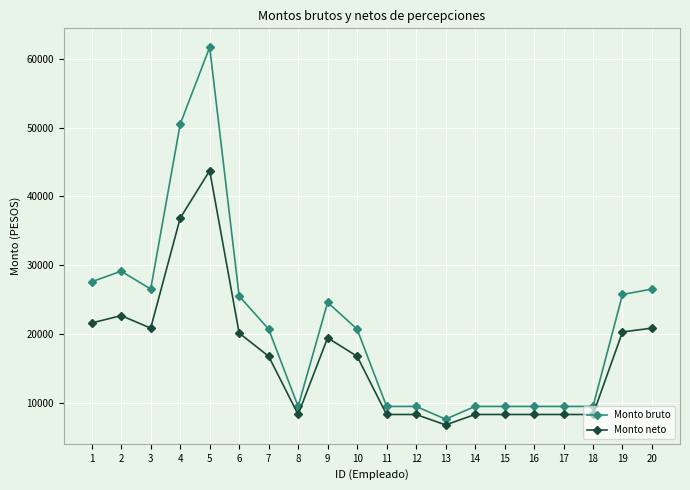

True or false: Monto bruto has more than 0 interior local peaks.

True